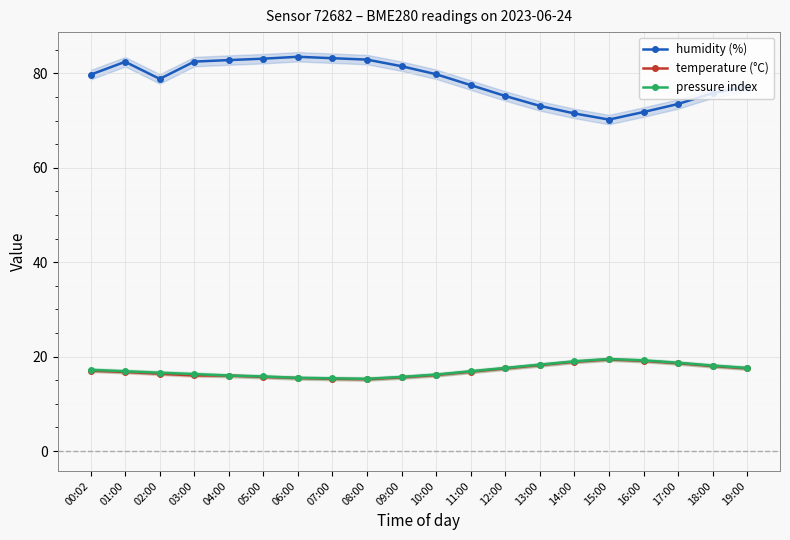

Which series has the largest total across all categories?

humidity (%)